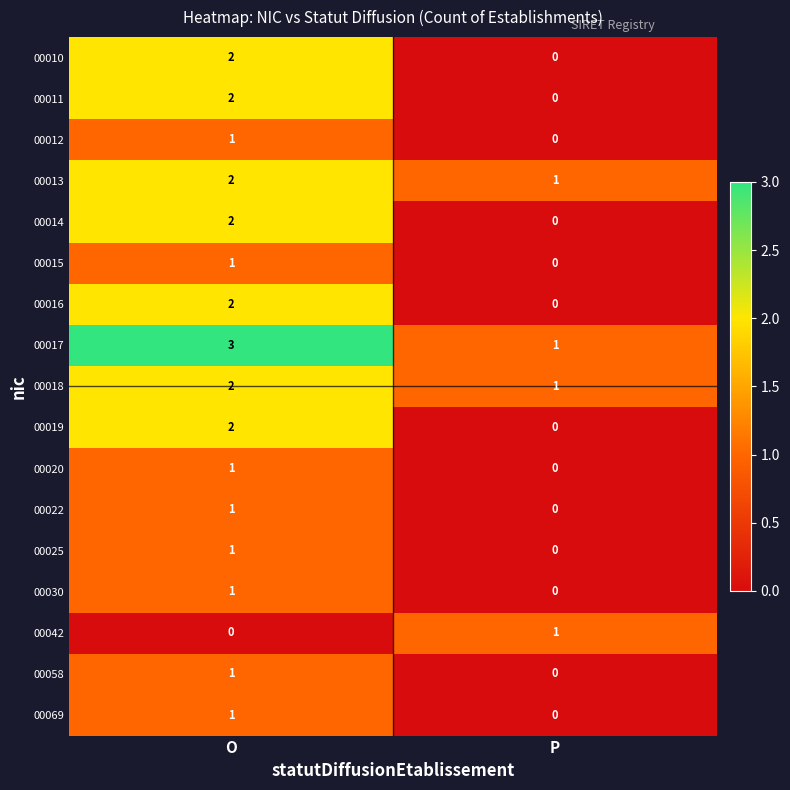

What is the spread (max minus min) of values at O?

3